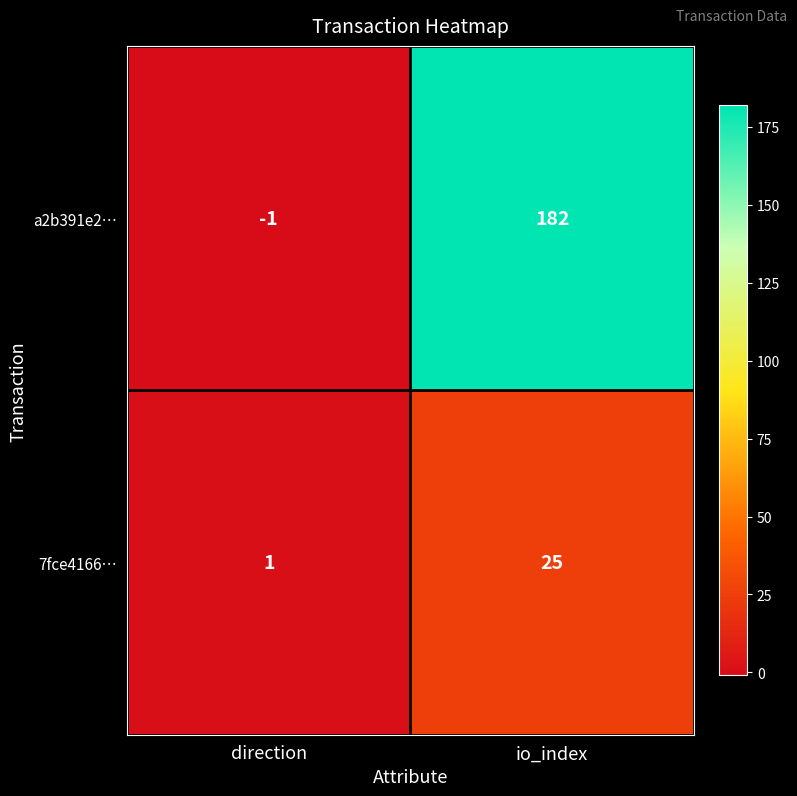

Reading left to right, what are all the values shown in this chart?

a2b391e2…: -1	182
7fce4166…: 1	25